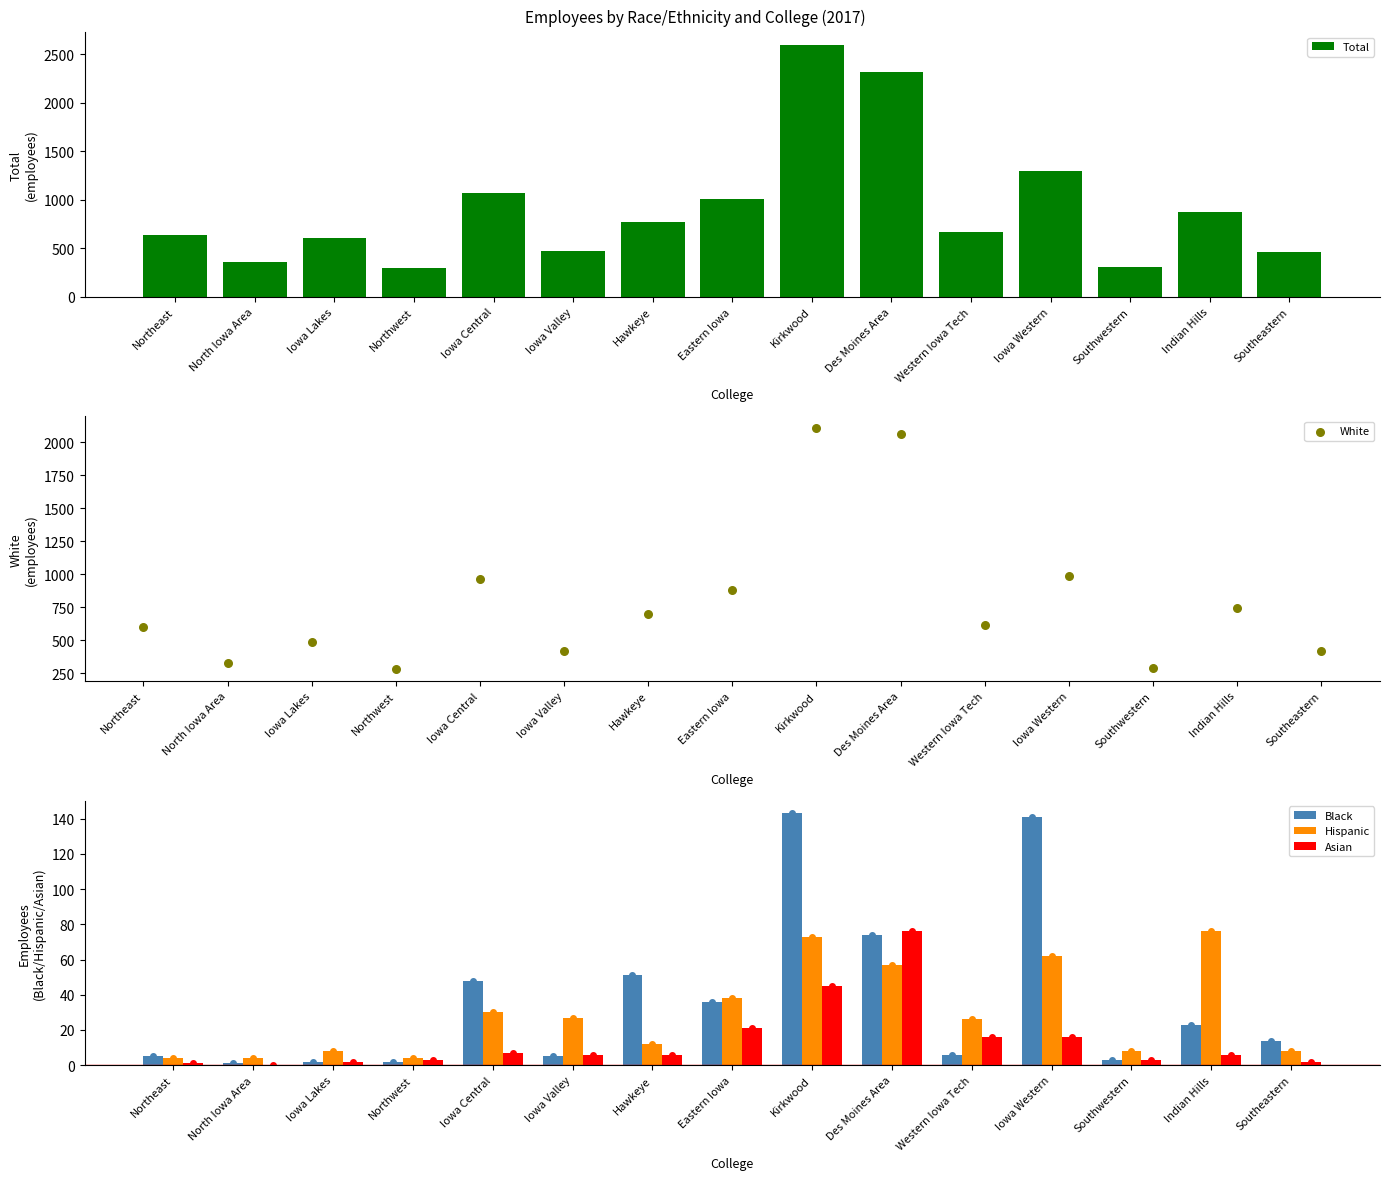

Which series reaches the maximum Y coordinate?

Total